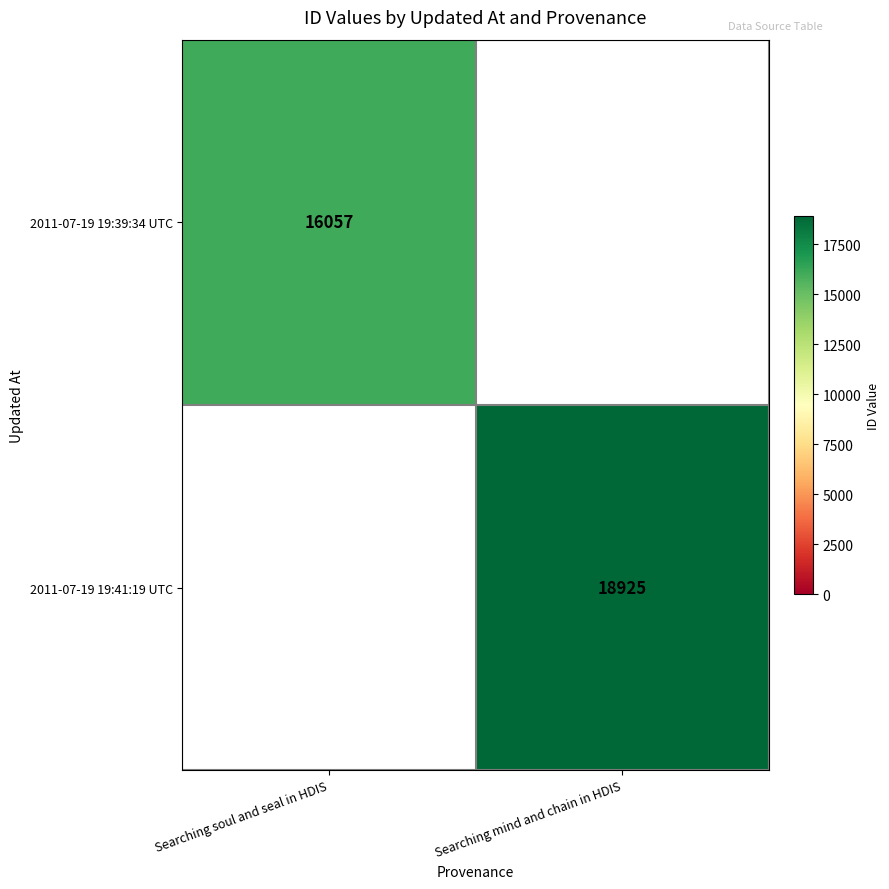

True or false: 2011-07-19 19:39:34 UTC has a value of 26472 at Searching soul and seal in HDIS.

False